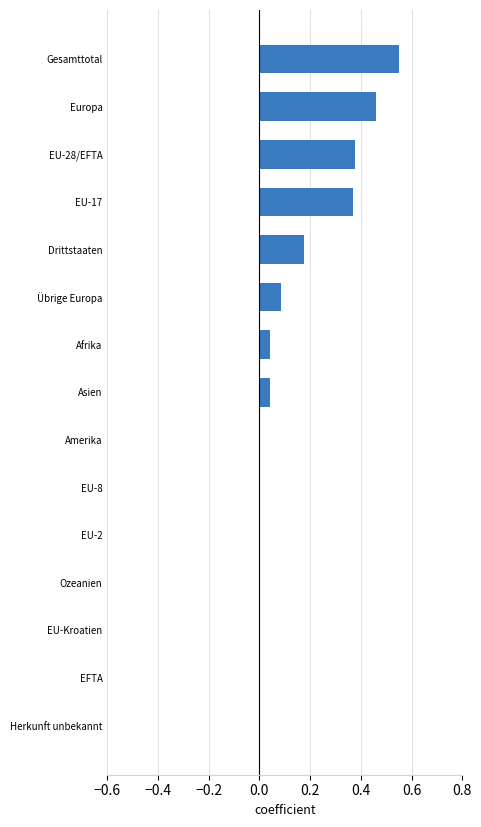

Between Europa and EU-8, which is larger?

Europa